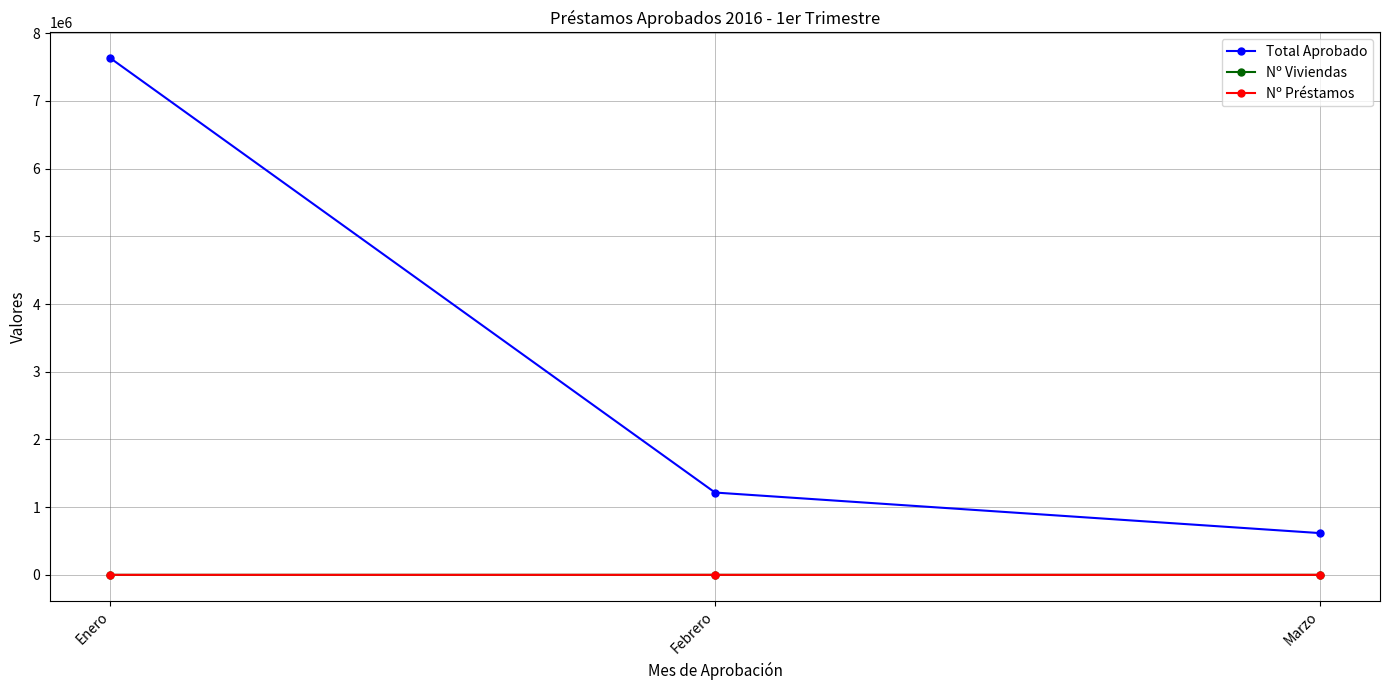

What is the spread (max minus min) of values at Febrero?

1215745.7